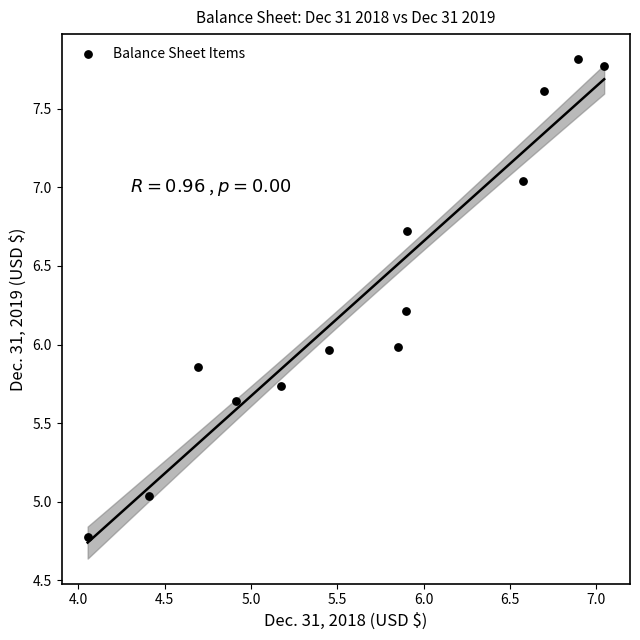

What is the range of X values (max minus min)?

3.0